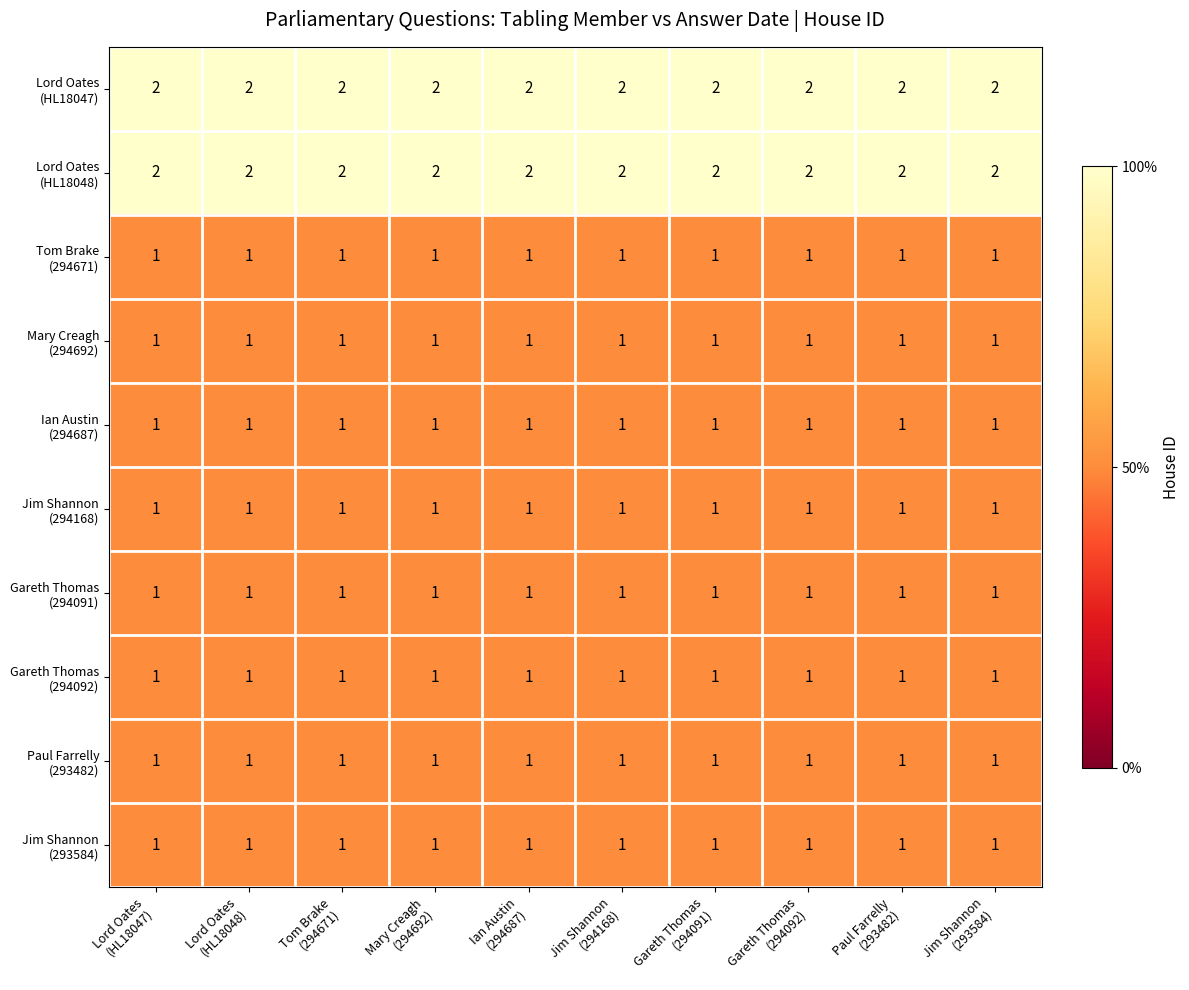

At how many categories does at least one series exceed 1?

10